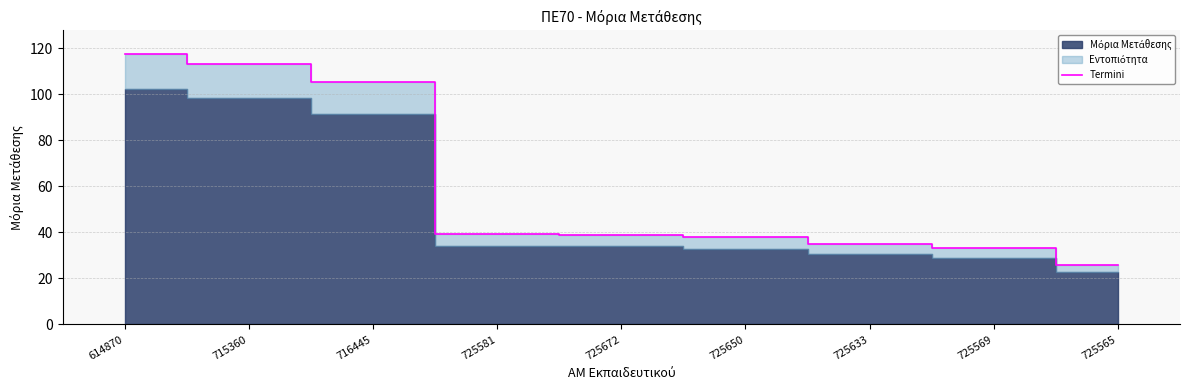

True or false: Termini has a value of 52.8 at 725650.

False